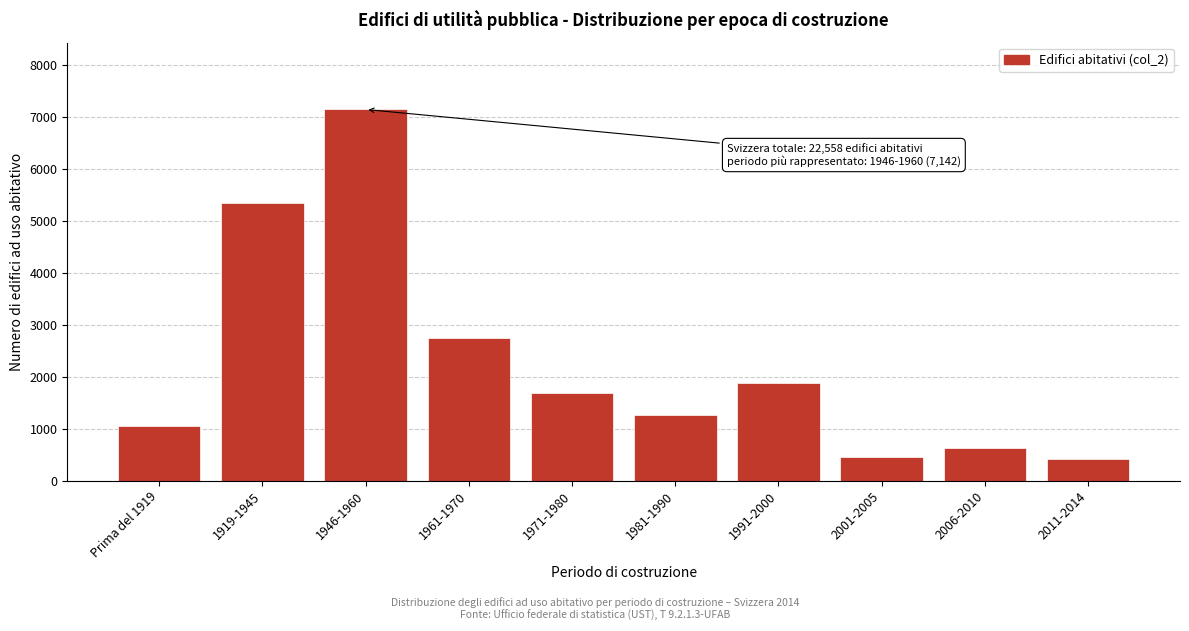

Reading left to right, list all the values displayed in this chart.

Prima del 1919=1041	1919-1945=5338	1946-1960=7142	1961-1970=2734	1971-1980=1675	1981-1990=1267	1991-2000=1885	2001-2005=447	2006-2010=617	2011-2014=412